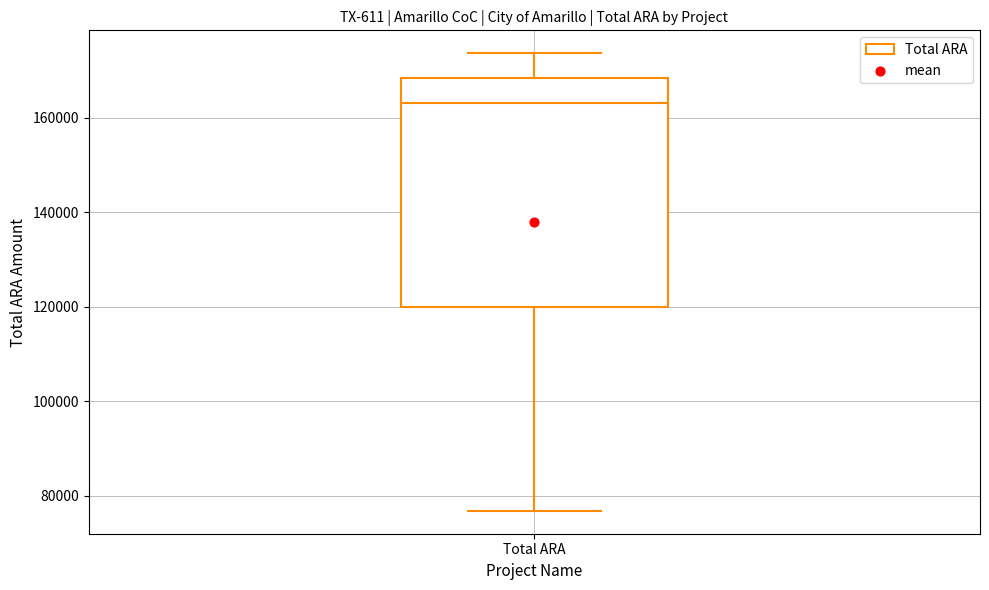

Transcribe this box plot: give where the median line is, the range the box spans, and where the two whiskers end, as read against the y-axis. The values are not printed on the chart, so give them approximately, as read against the axis.

median 164000, box 120000 to 168000, whiskers 76000 to 174000